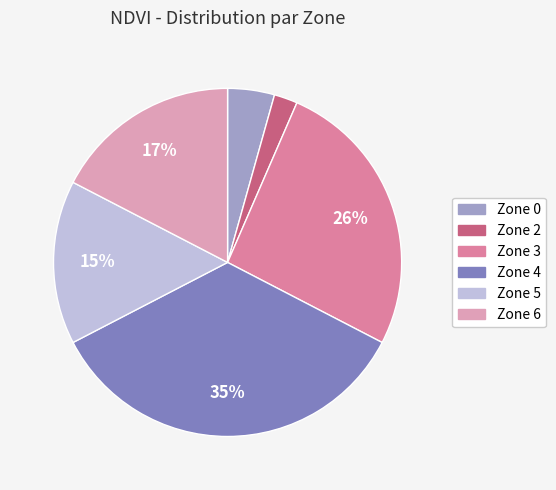

How many segments does this pie chart have?

6